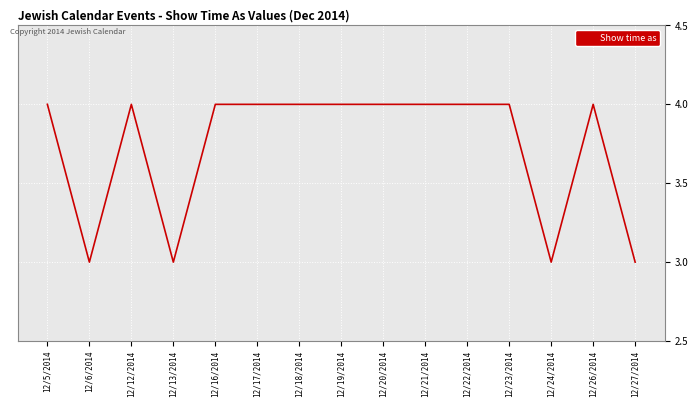

What position from the left is 12/17/2014?

6